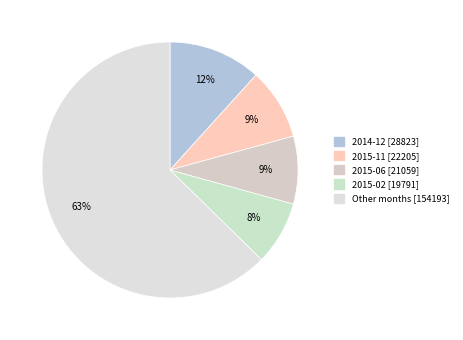

Count the number of slices in the pie.

5